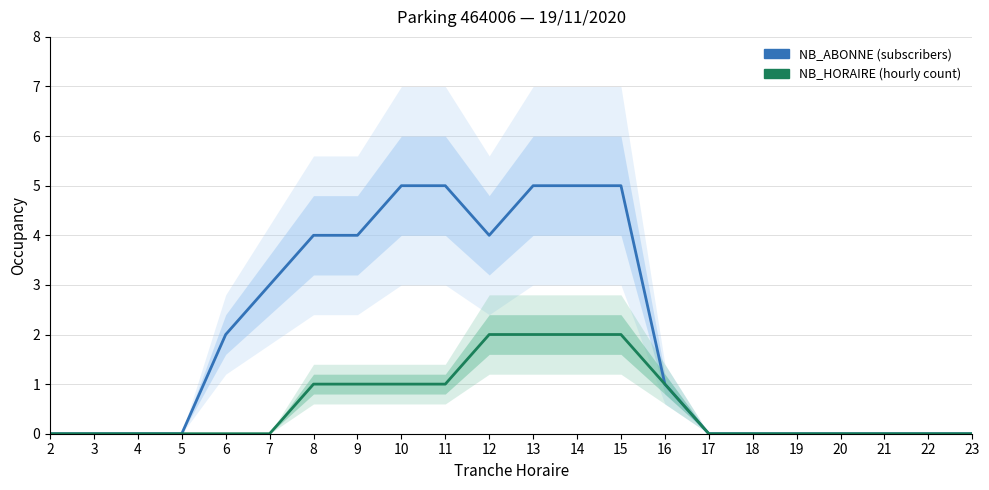

What is the difference between the maximum and minimum values in the NB_ABONNE series?

5